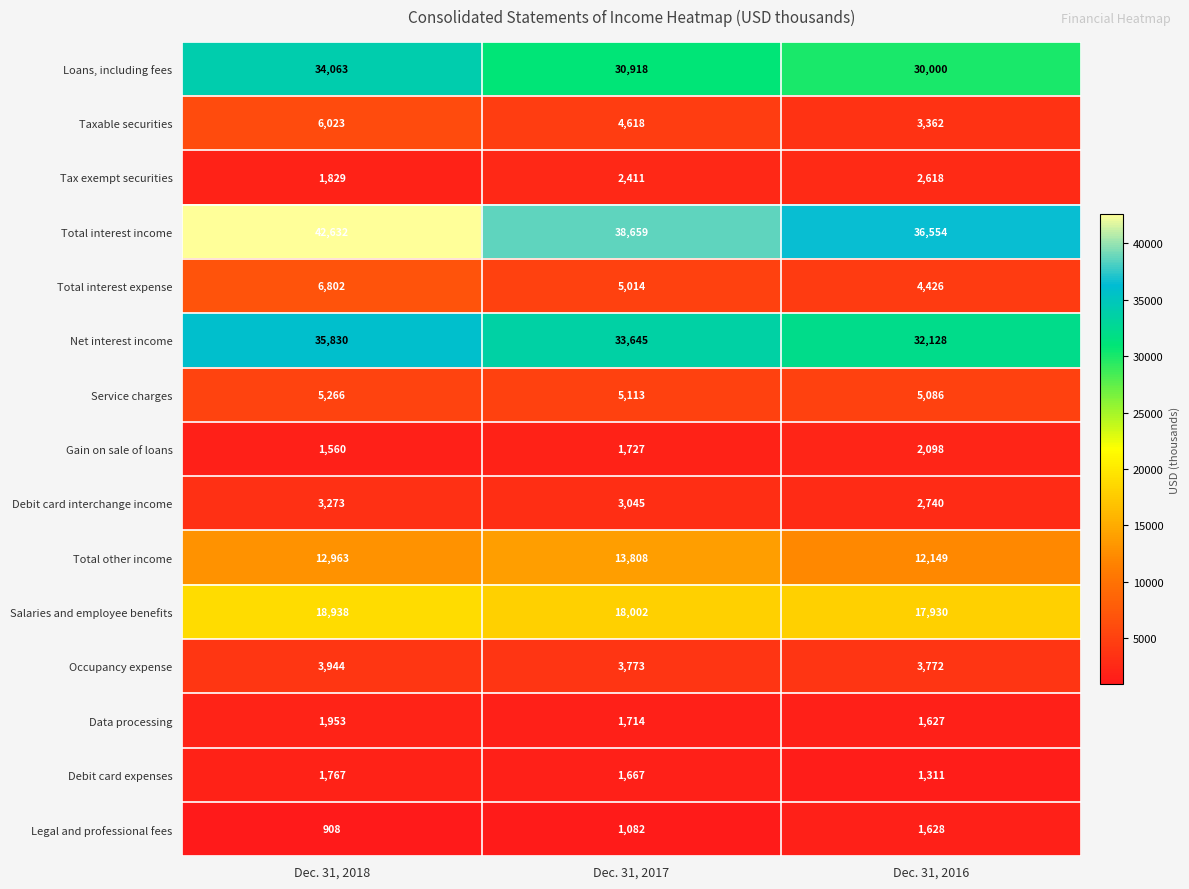

Which series changed the most between Dec. 31, 2018 and Dec. 31, 2017?

Total interest income